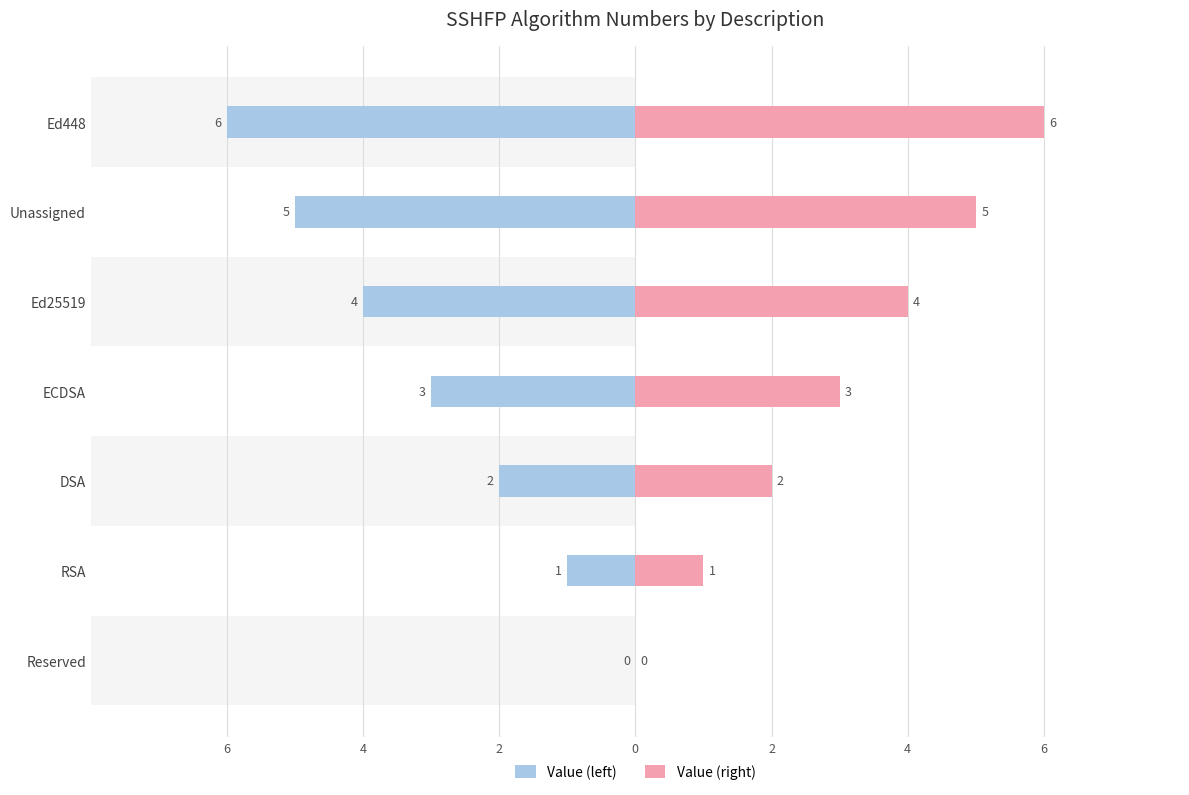

Reading left to right, extract all data points from this chart.

Value (left): 0	-1	-2	-3	-4	-5	-6
Value (right): 0	1	2	3	4	5	6